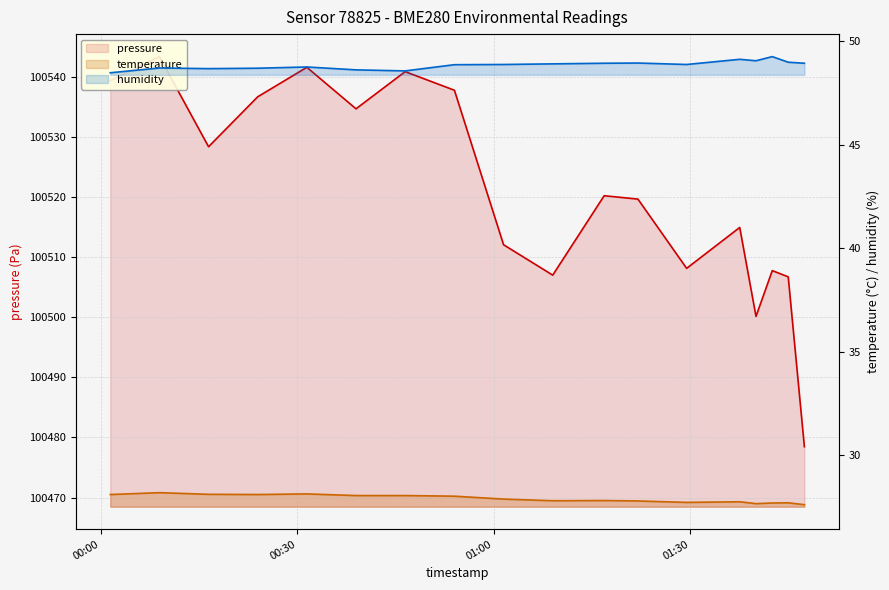

True or false: pressure and humidity intersect in this chart.

False